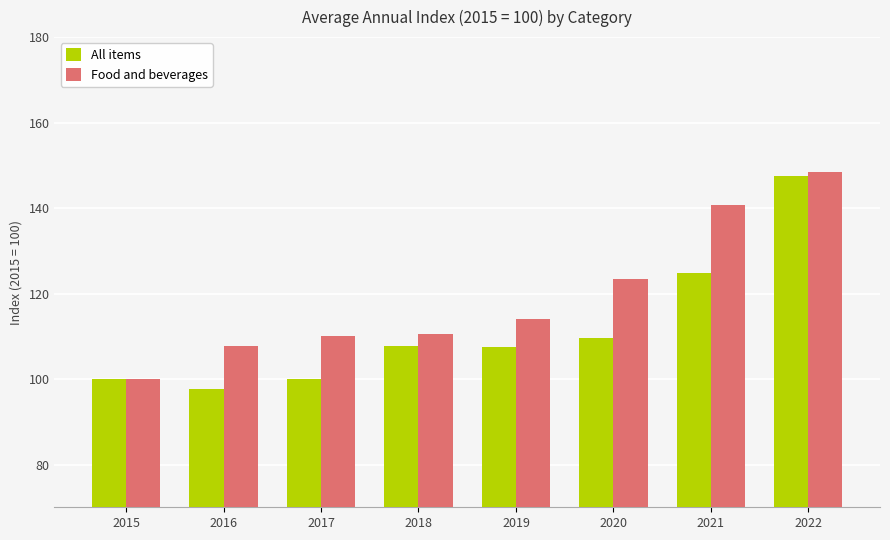

At which category is the sum across all series the highest?

2022